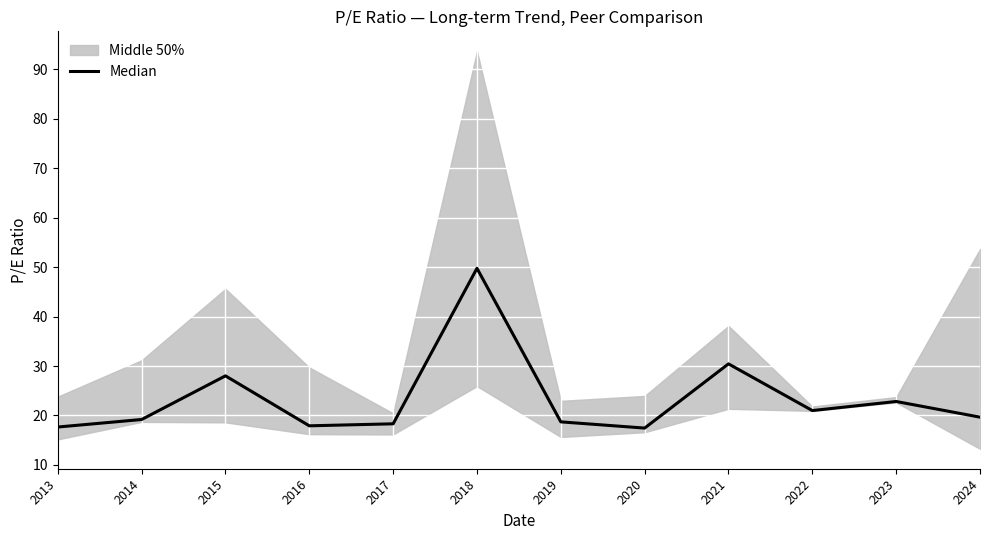

What is the average value?

23.4